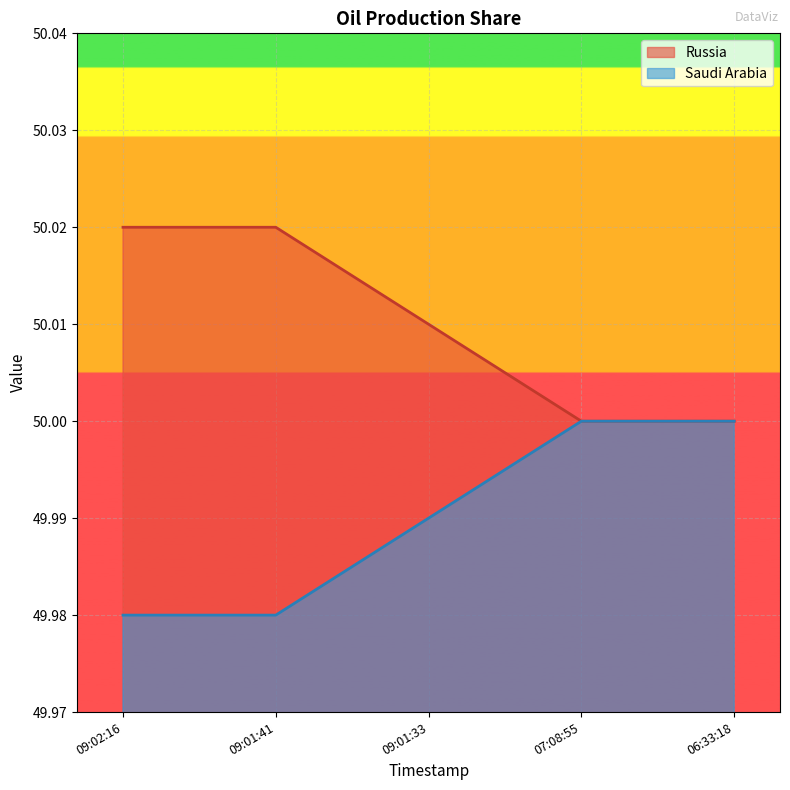

What position from the left is 09:01:41?

2